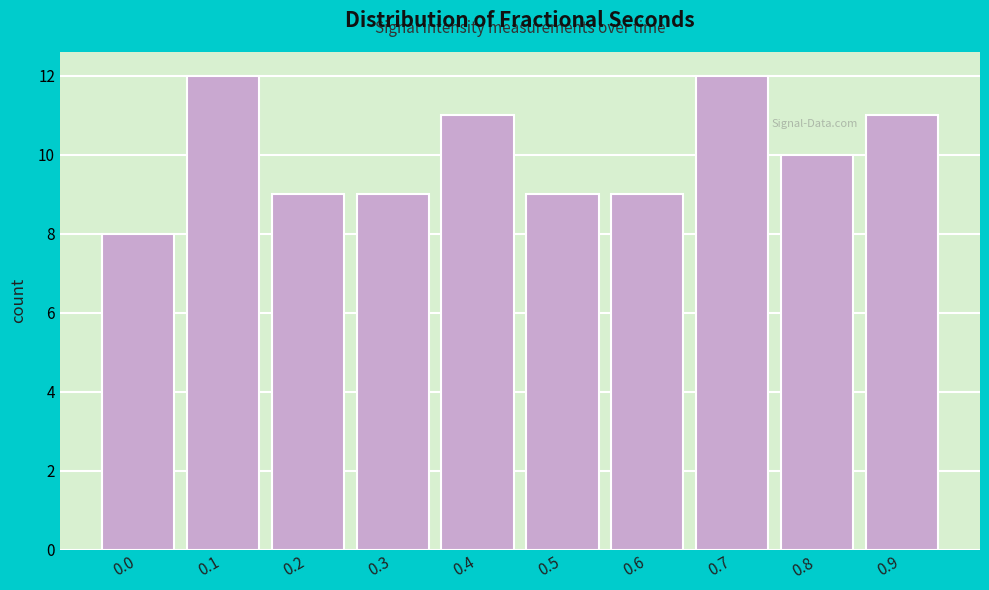

Reading left to right, list all the values displayed in this chart.

8	12	9	9	11	9	9	12	10	11